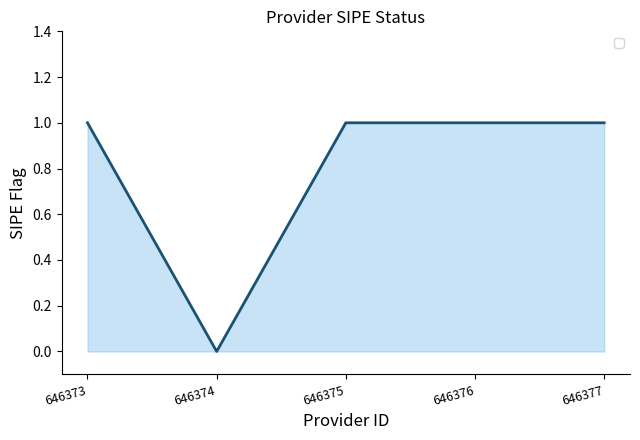

Reading left to right, what are all the values shown in this chart?

1	0	1	1	1